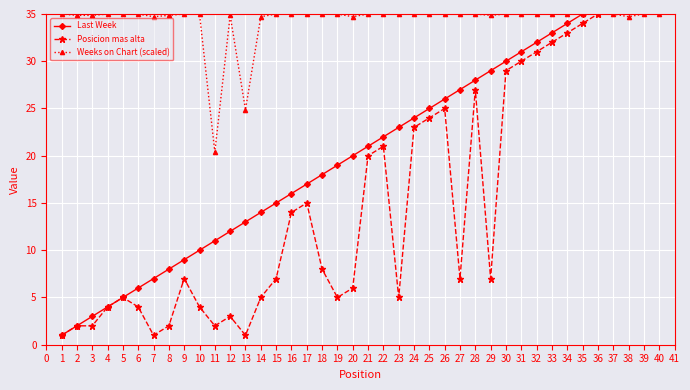

Where is Weeks on Chart (scaled) nearest to the value 27?

13